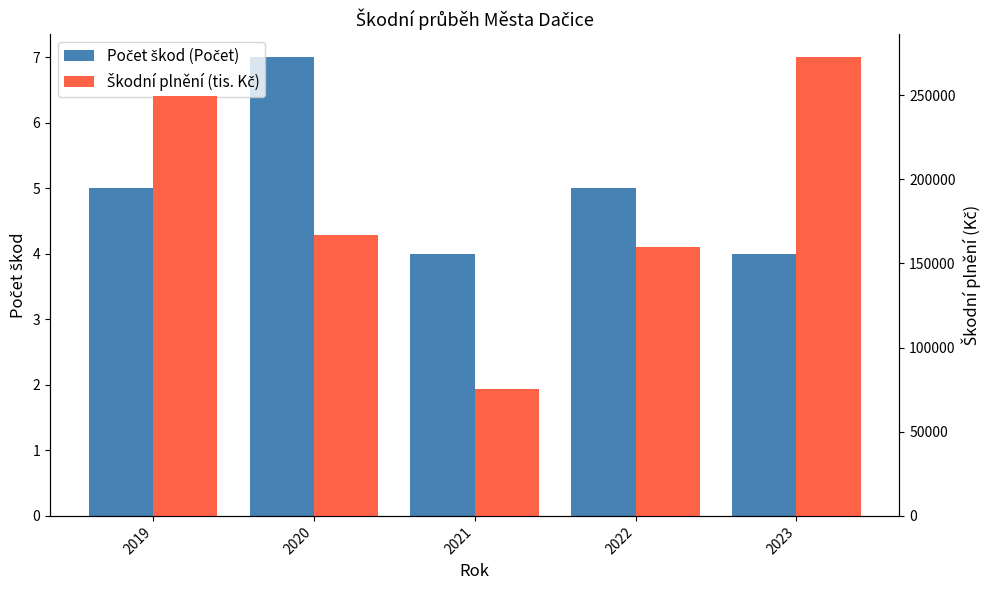

Where does the Škodní plnění (tis. Kč) series first go above 166745?

2019